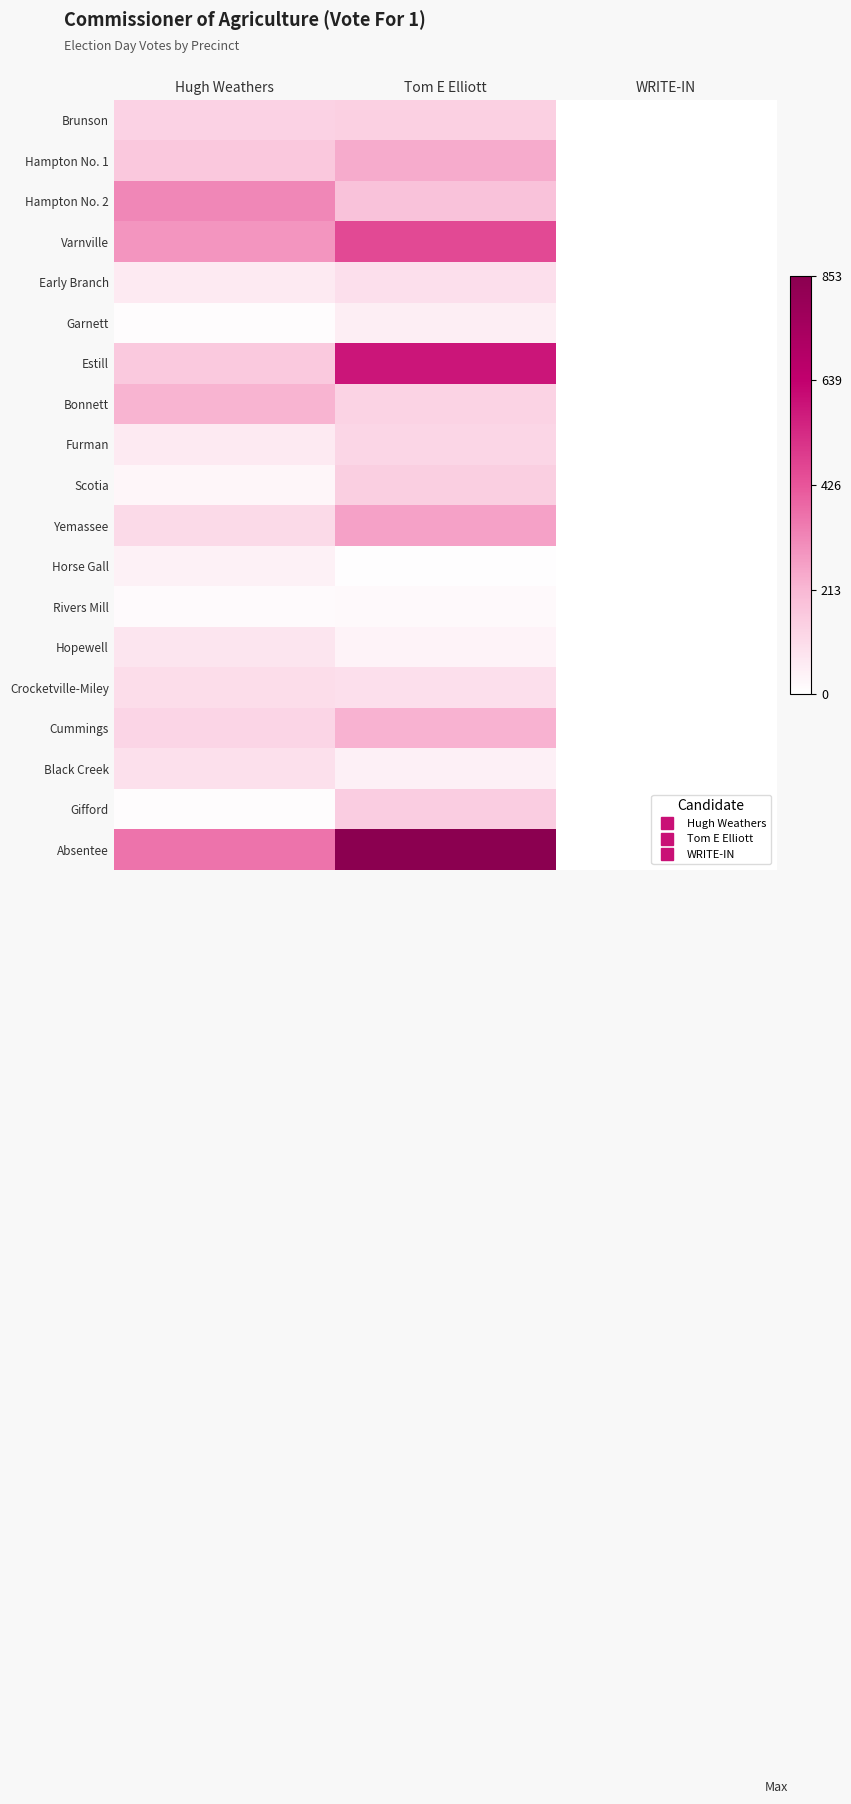

Which category has the lowest value across all series?

WRITE-IN